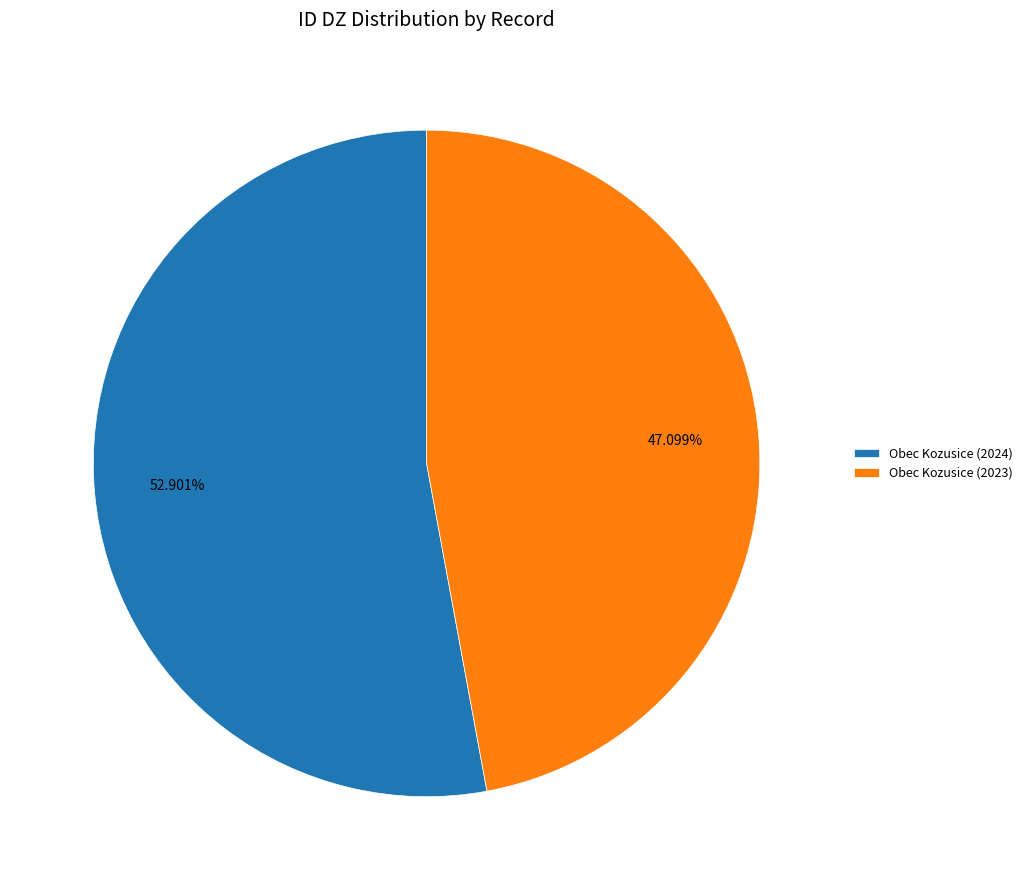

Which slice is the smallest?

Obec Kozusice (2023)